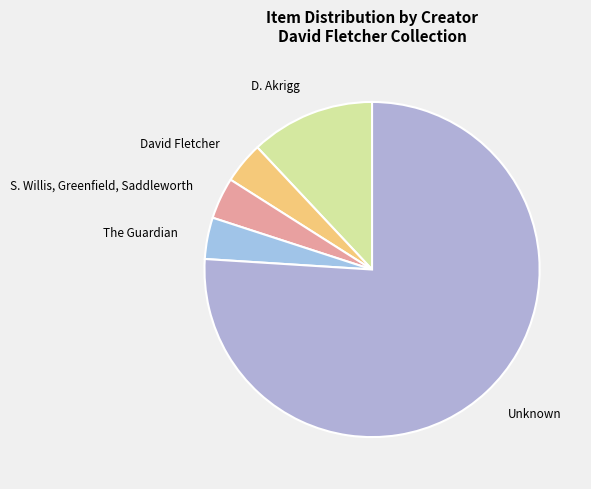

Is Unknown the majority of the pie?

Yes